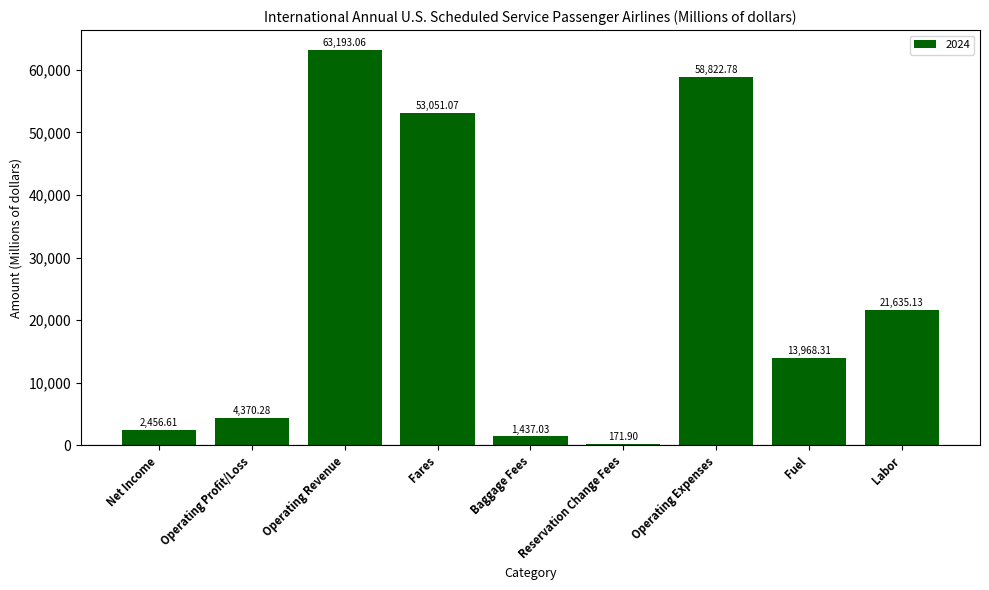

What is the change in value from Baggage Fees to Fuel?

+12531.3